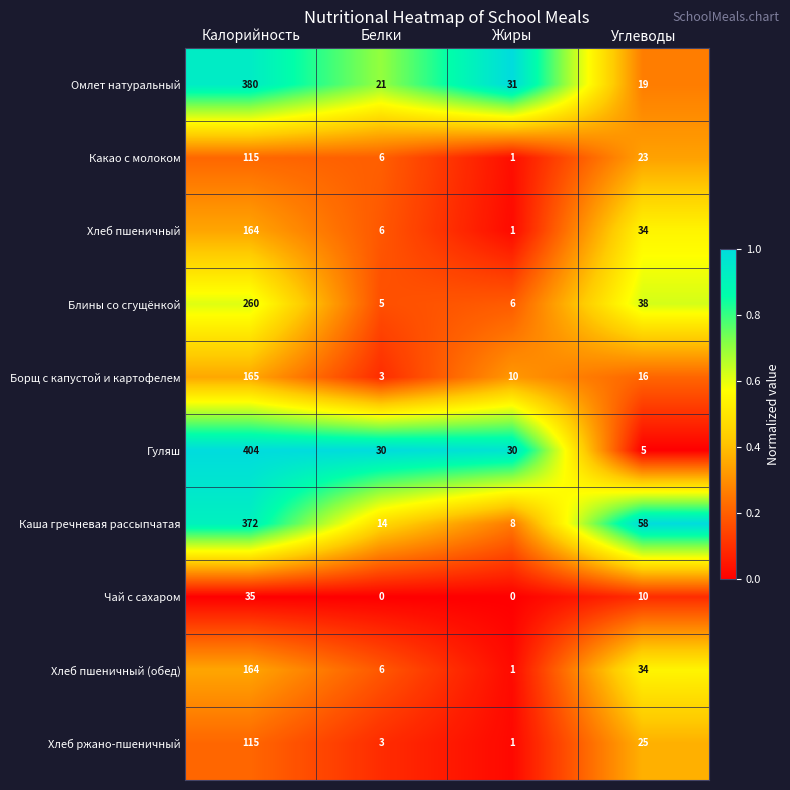

Is the value of Борщ с капустой и картофелем at Белки greater than the value of Какао с молоком at Белки?

No